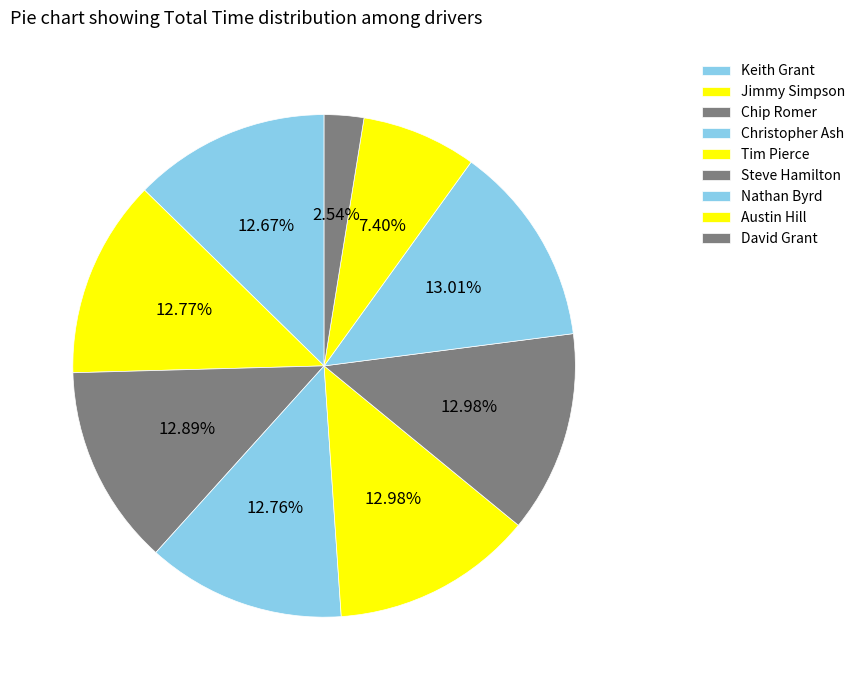

What is the change in value from Christopher Ash to Nathan Byrd?

+37.7